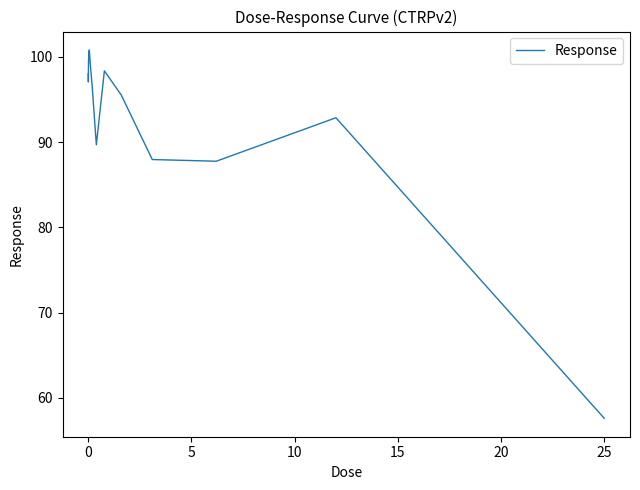

What is the average value?

93.3